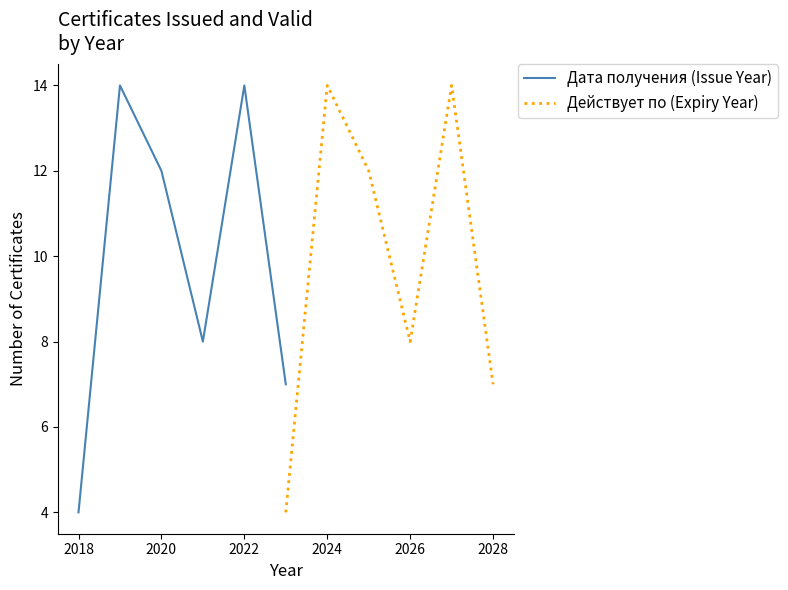

The value of Дата получения (Issue Year) at 2018 is 7. True or false?

False